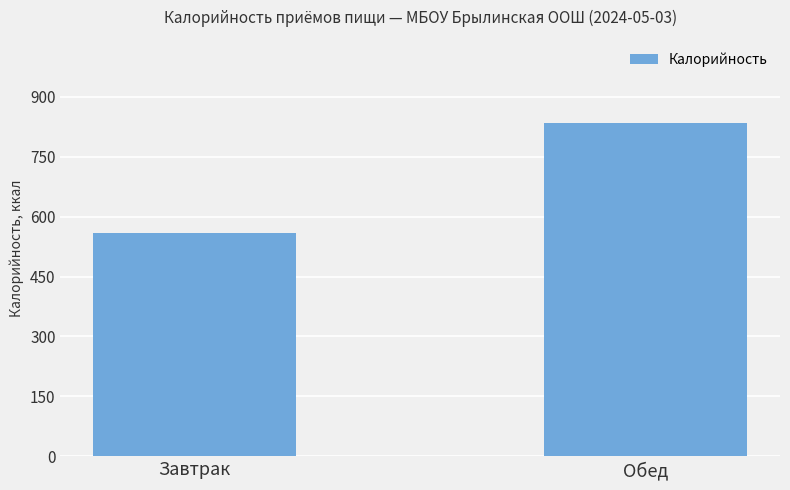

What is the difference between the maximum and minimum values?

275.3